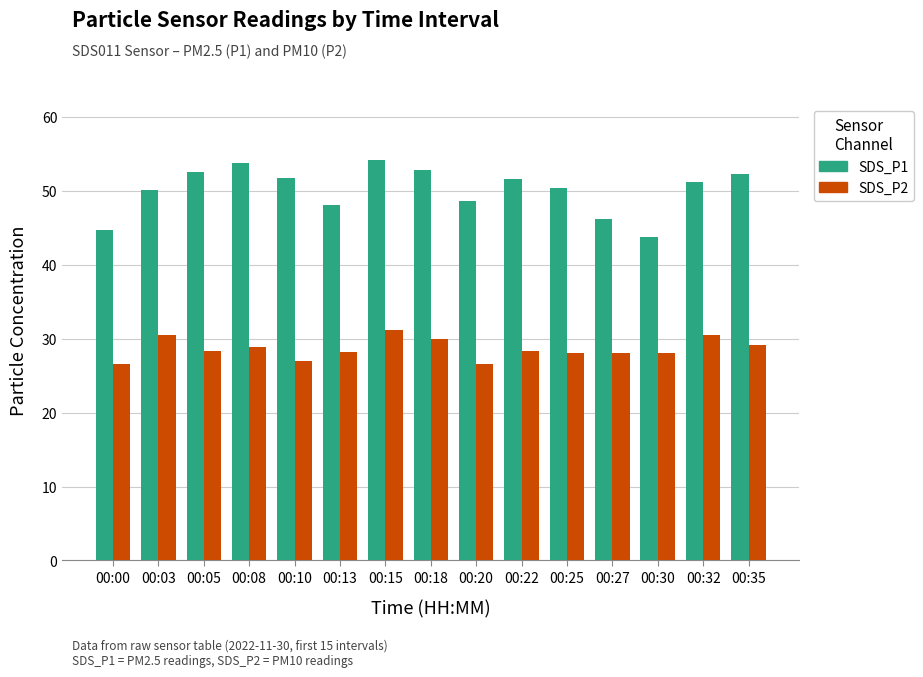

The SDS_P2 series shows 28.1 at 00:25. True or false?

True